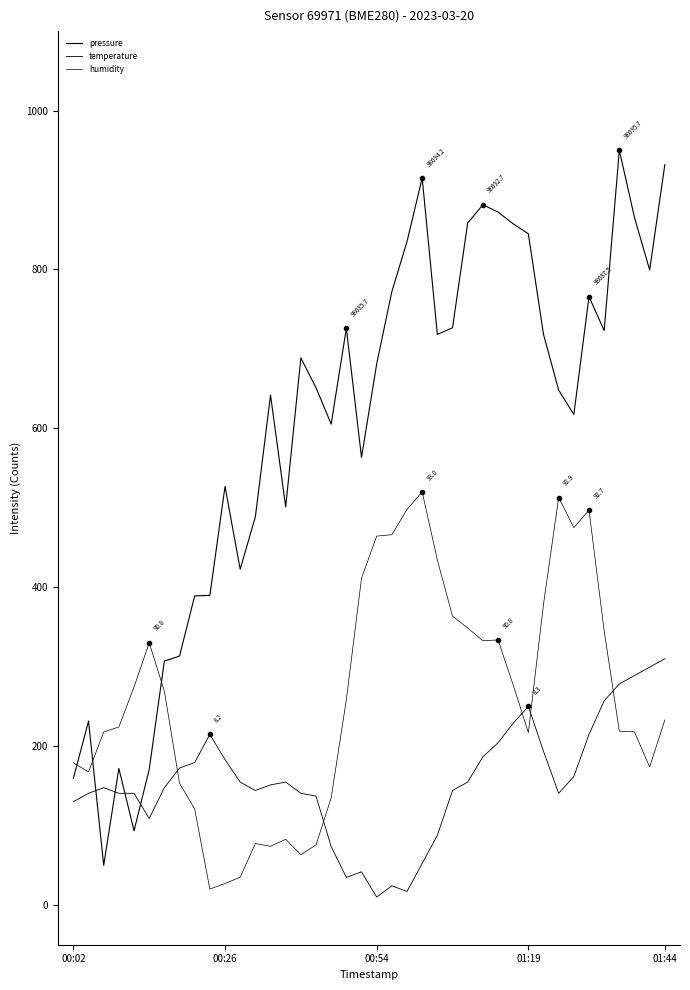

List the series in order of their peak value, highest first.

pressure, humidity, temperature